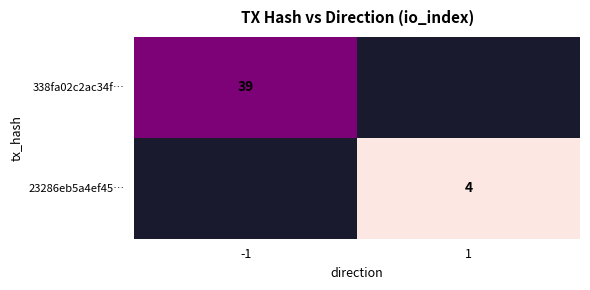

The 338fa02c2ac34f… series shows 39 at -1. True or false?

True